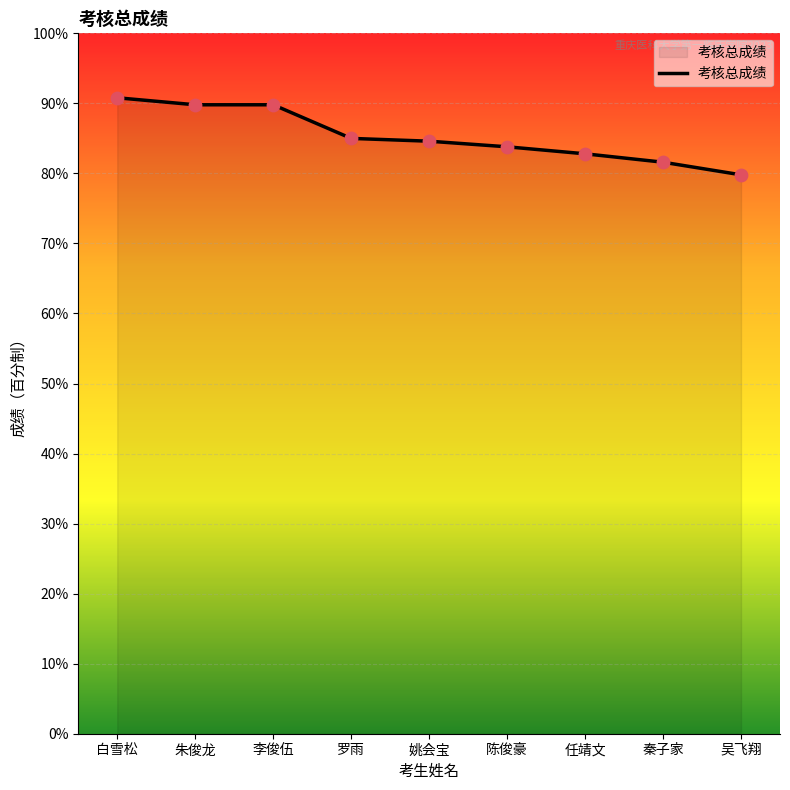

What is the change in value from 罗雨 to 任靖文?

-2.2